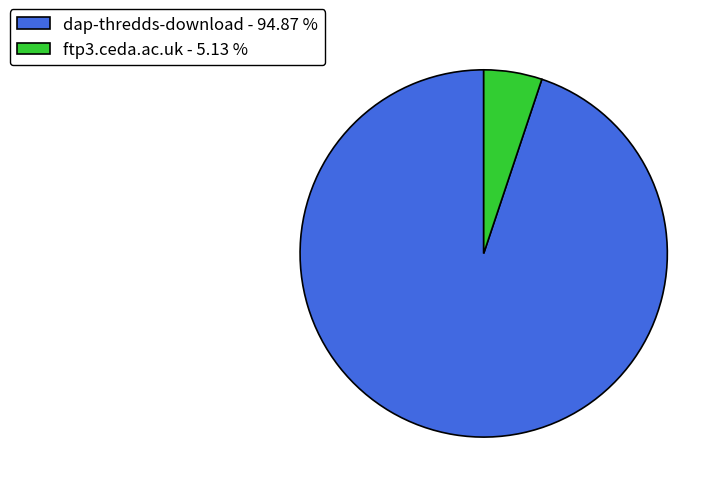

True or false: ftp3.ceda.ac.uk accounts for 18% of the total.

False